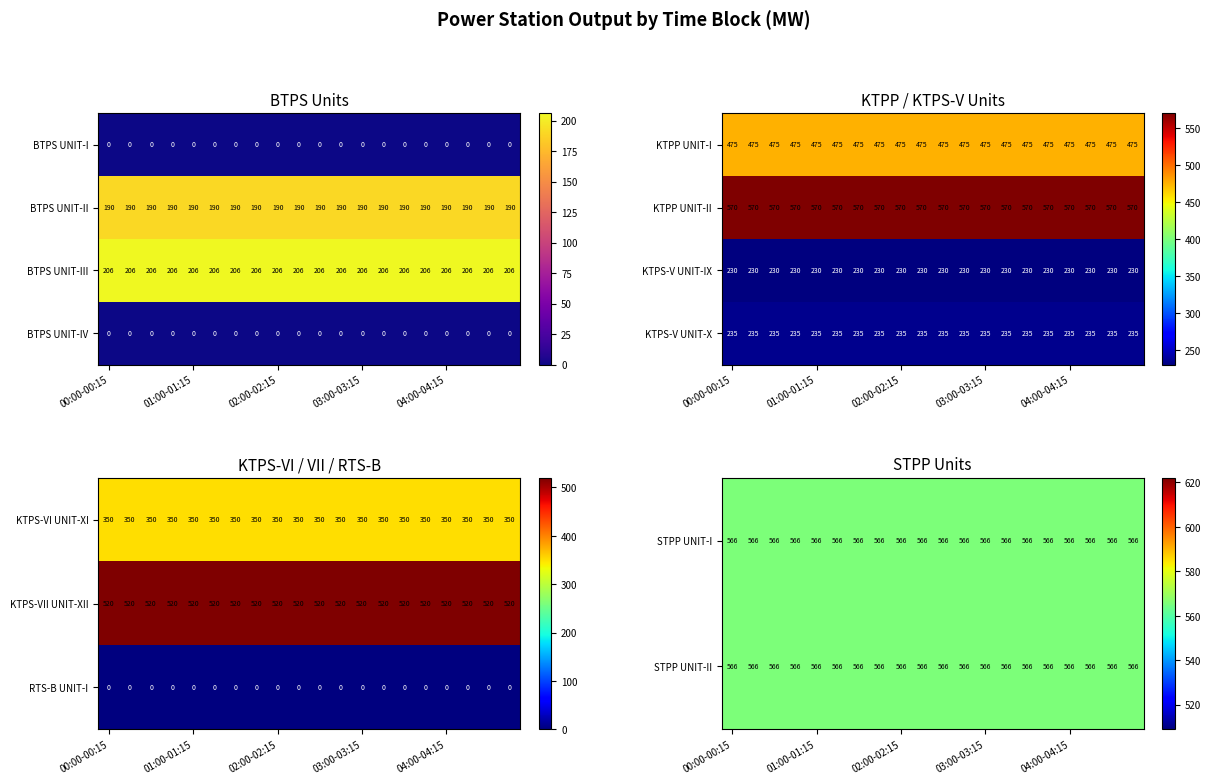

What is the lowest value of the KTPS-V UNIT-X series?

235